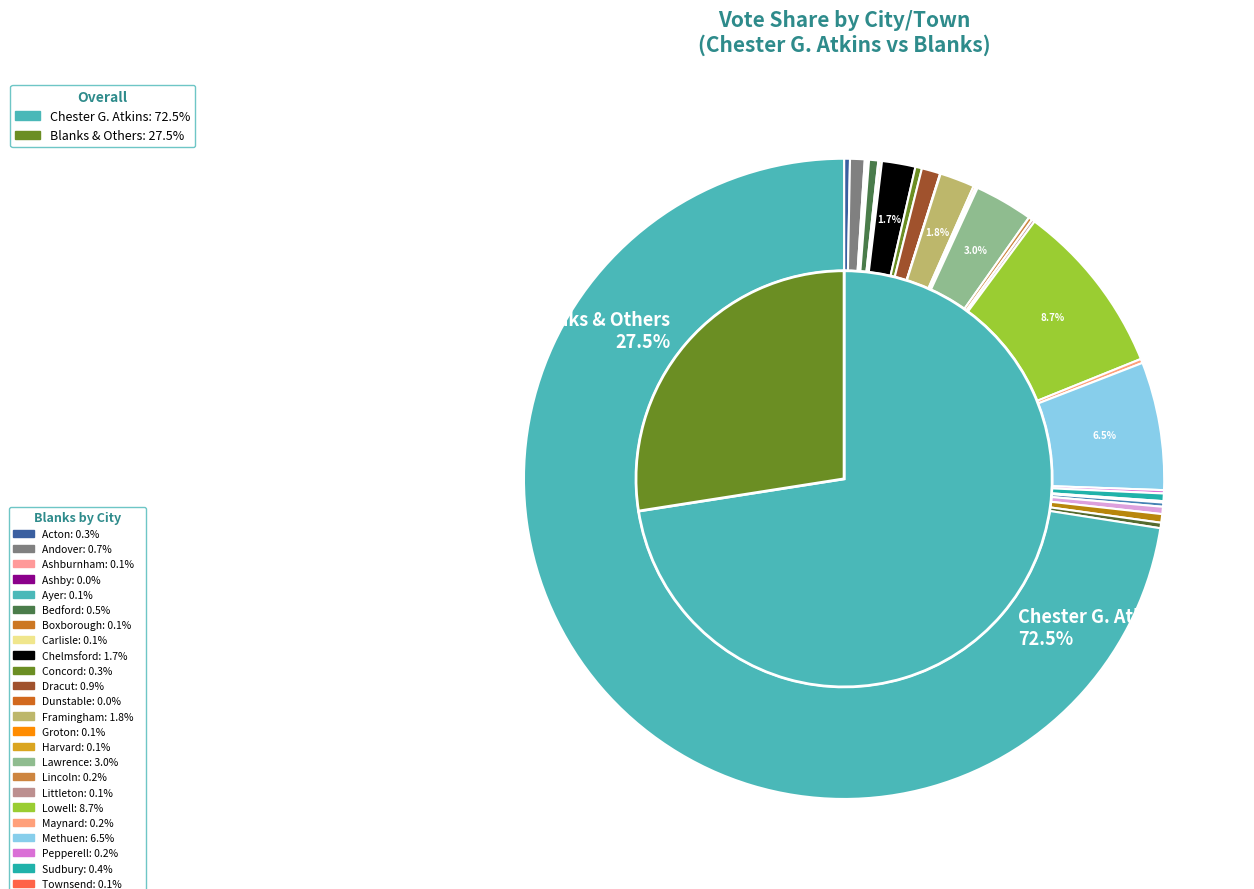

Does Wayland account for over 50% of the chart?

No